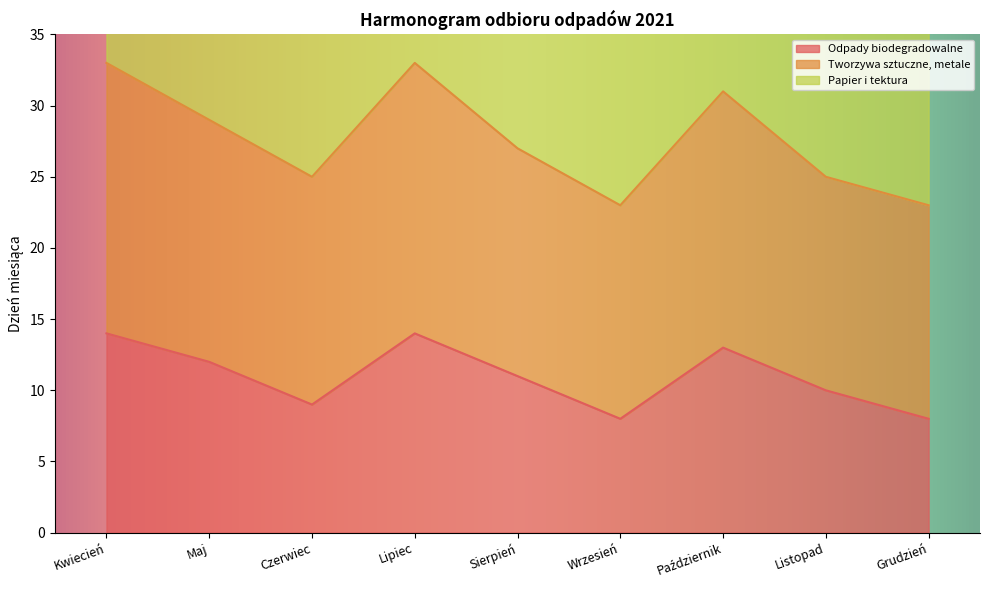

Which series has the largest total across all categories?

Tworzywa sztuczne, metale